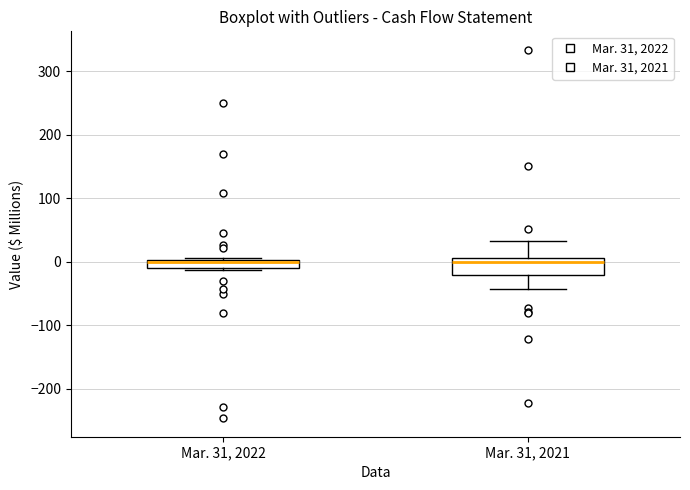

Where does the lower whisker of the box for Mar. 31, 2021 end on the y-axis? The values are not printed on the chart, so give them approximately, as read against the axis.

-40